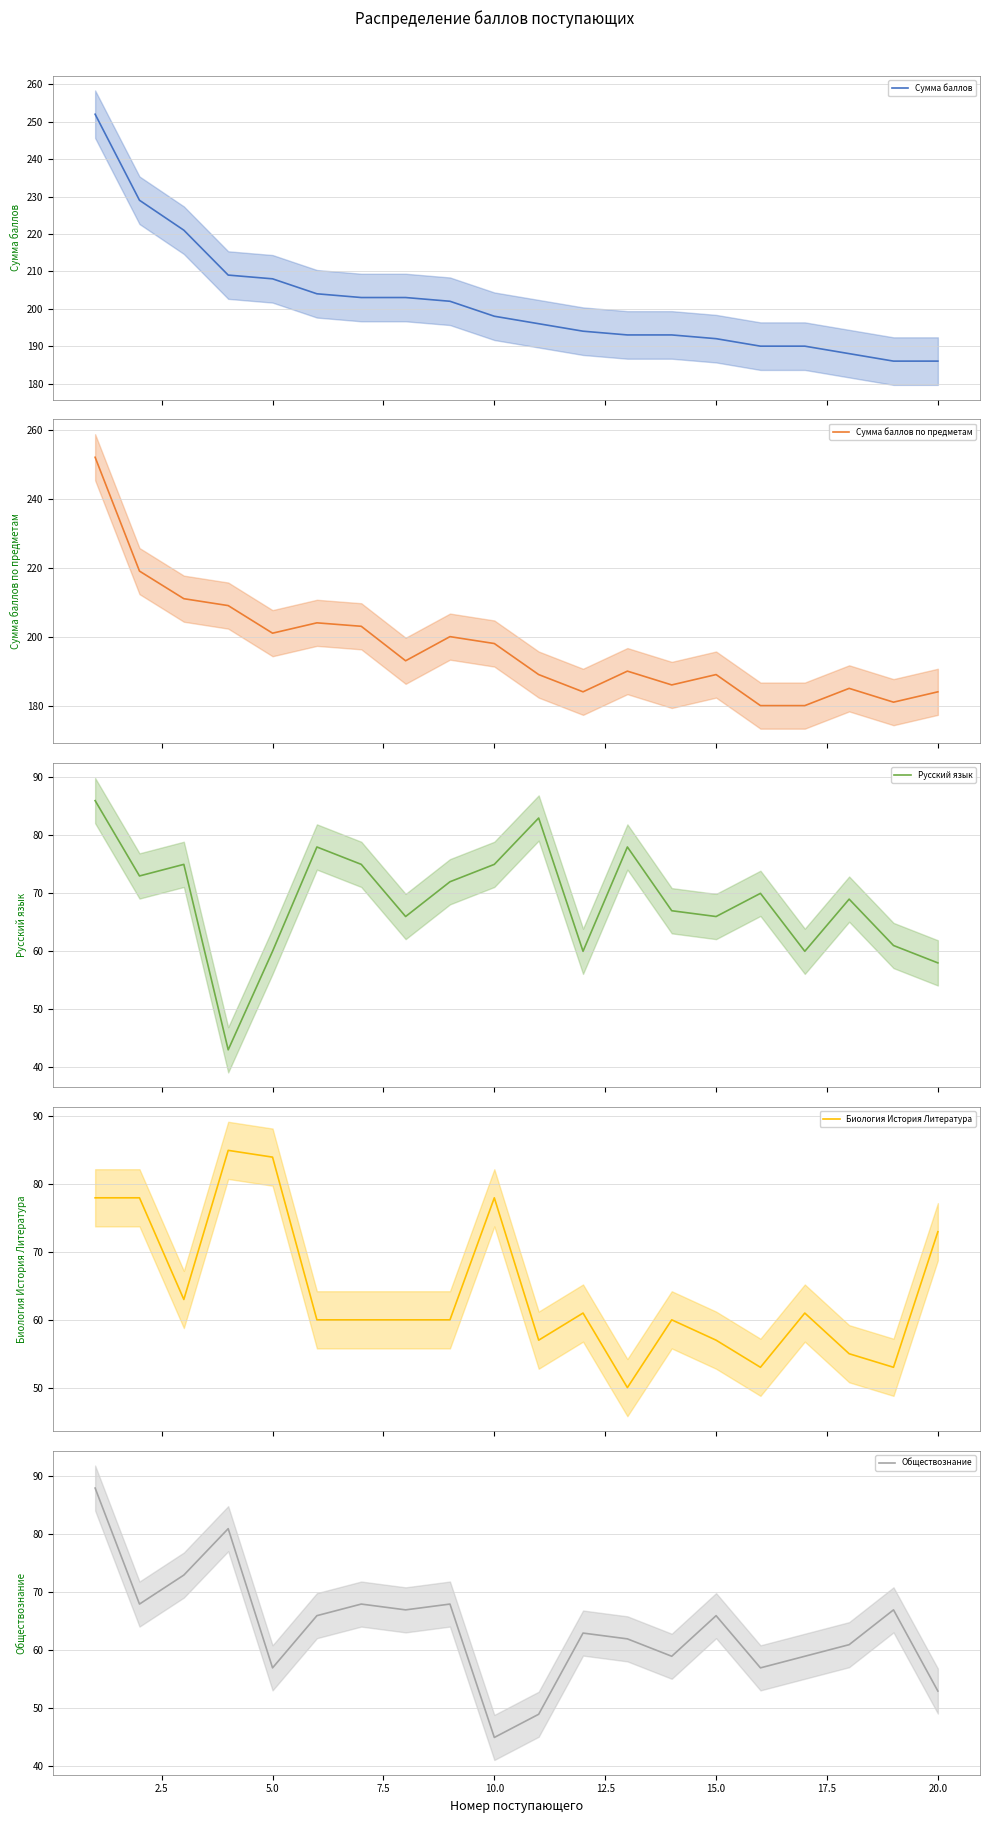

Which series has the widest spread of values?

Сумма баллов по предметам